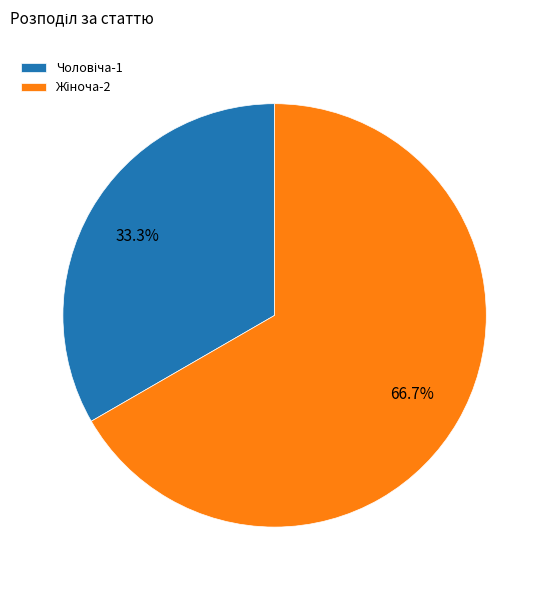

Does any single category account for the majority?

Yes